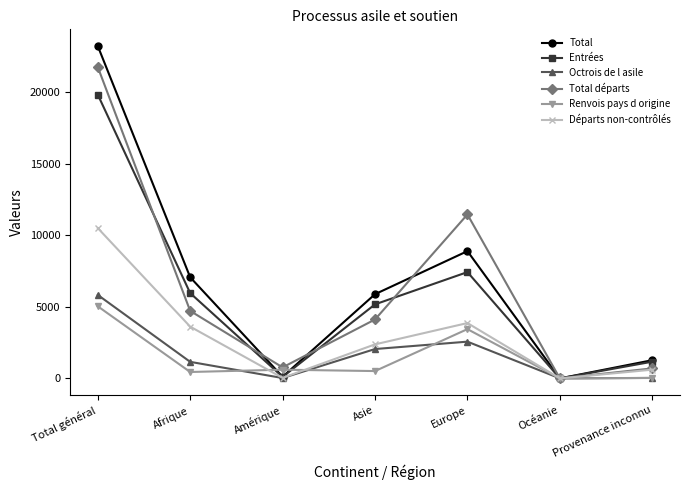

How many data points in Total départs are less than 4120?

3